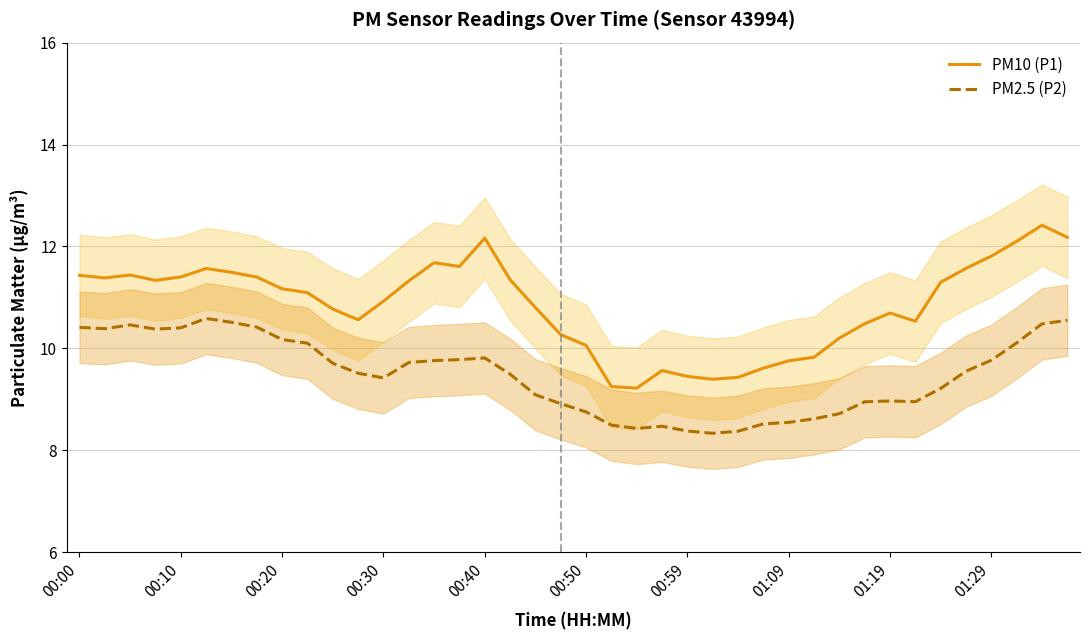

What is the difference between the maximum and second lowest values in the PM10 (P1) series?

3.2